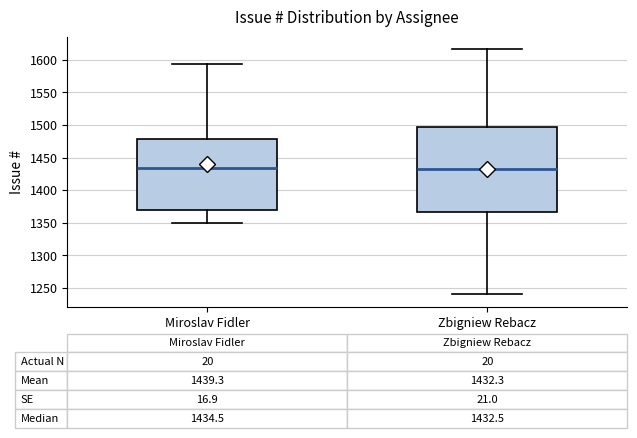

Comparing the boxes themselves (not the whiskers), which one is the tallest?

Zbigniew Rebacz